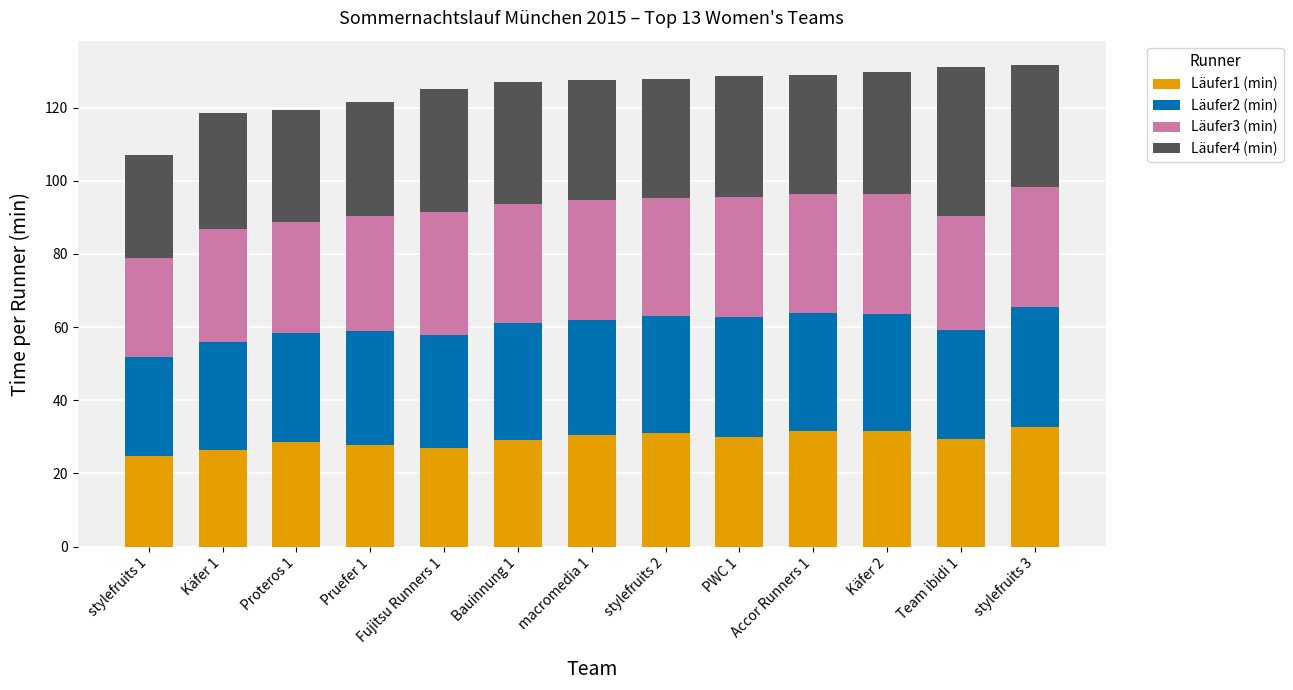

How many bars are there in total?

13